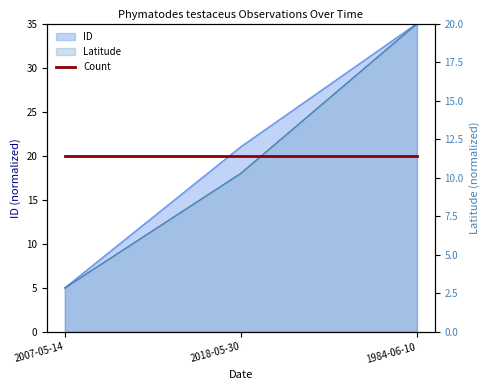

What is the greatest value displayed?

35.0